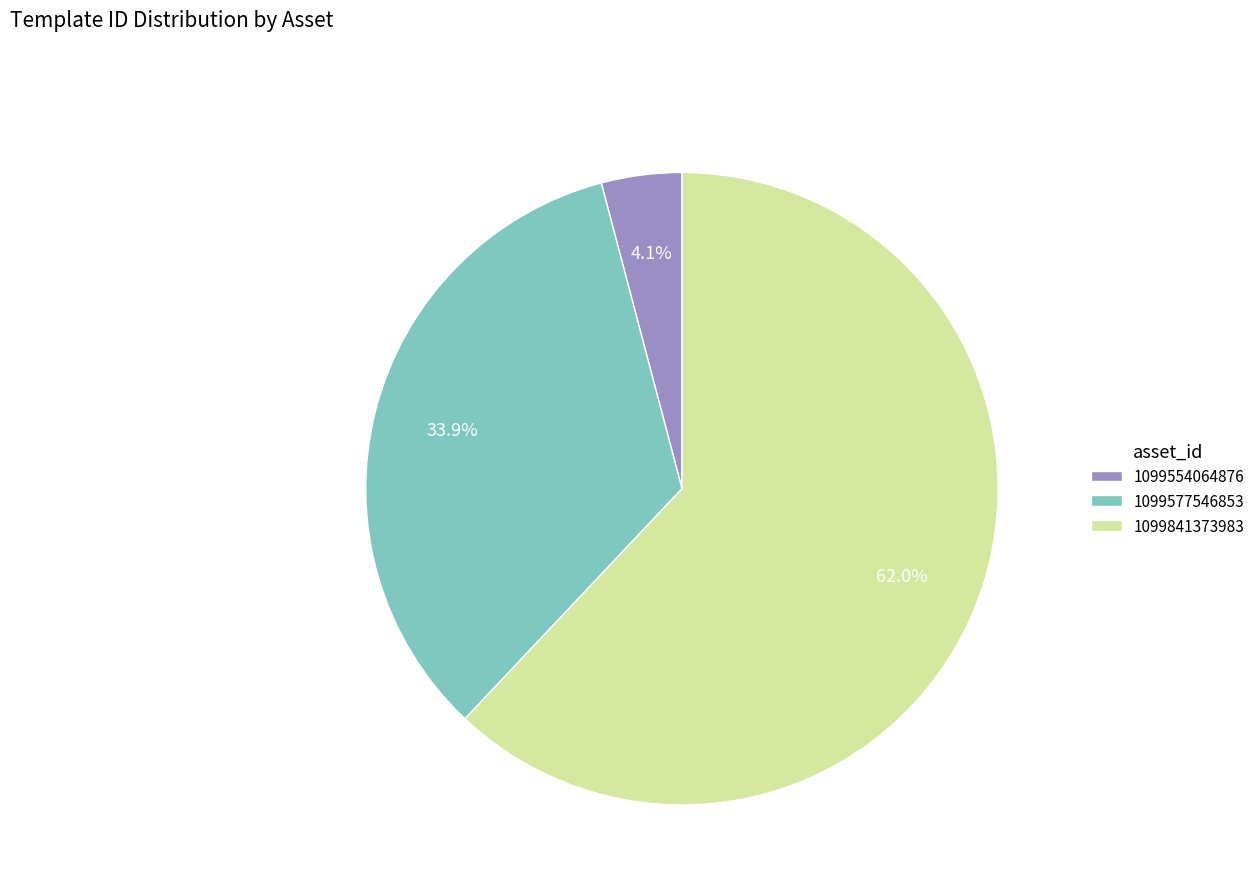

Which has a higher value, 1099577546853 or 1099554064876?

1099577546853